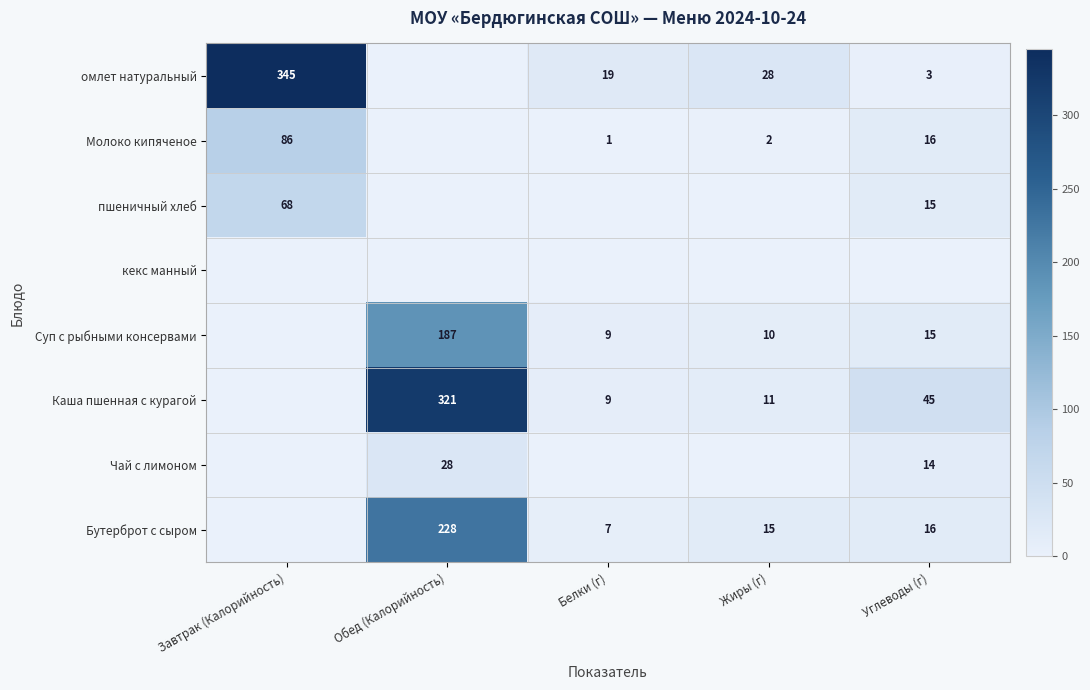

What is the sum of the Суп с рыбными консервами values at Жиры (г) and Белки (г)?

19